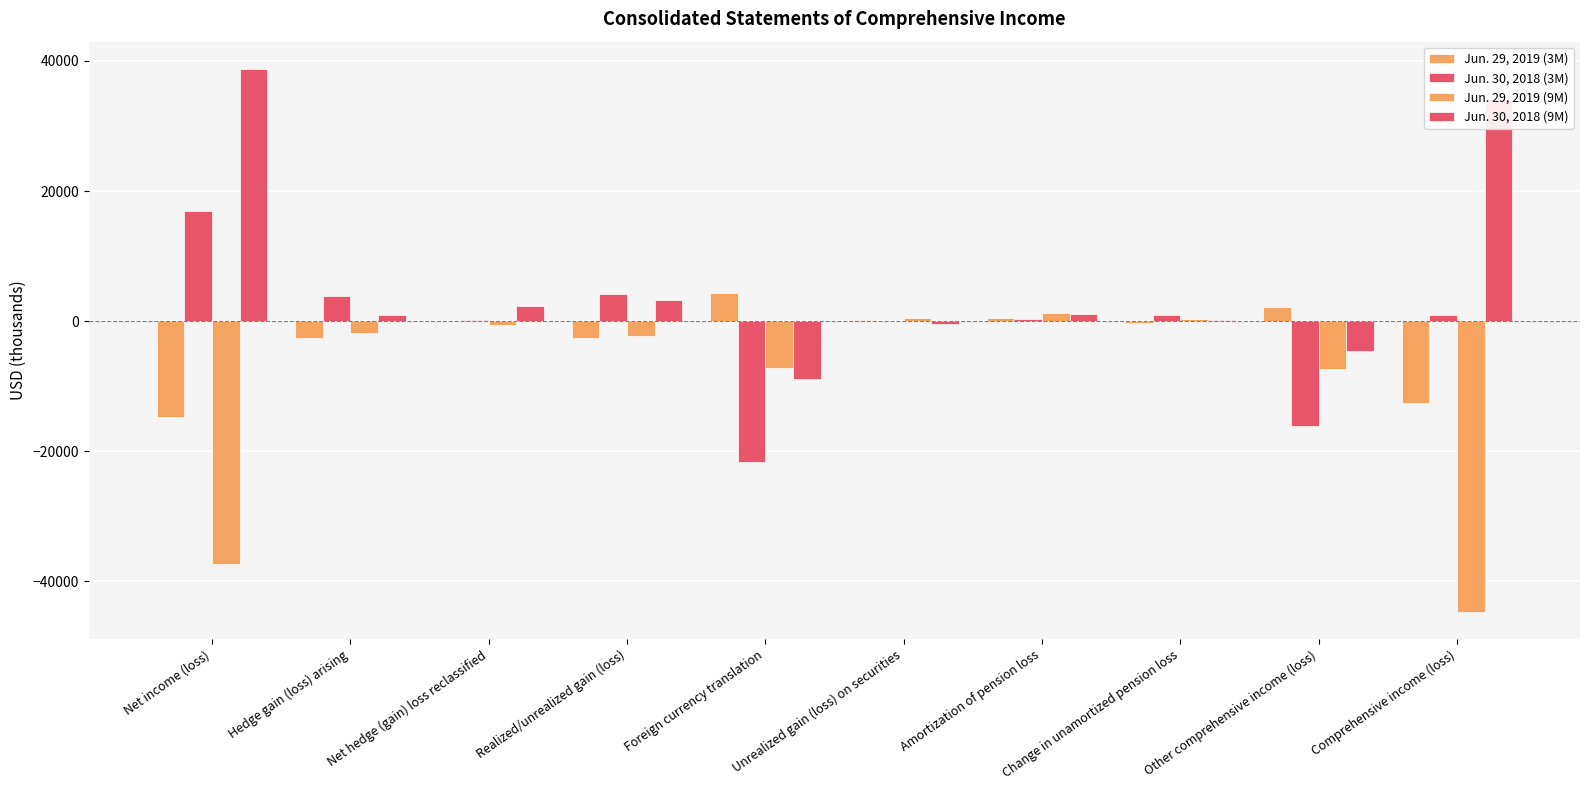

Rank the series by their maximum value, from lowest to highest.

Jun. 29, 2019 (9M), Jun. 29, 2019 (3M), Jun. 30, 2018 (3M), Jun. 30, 2018 (9M)